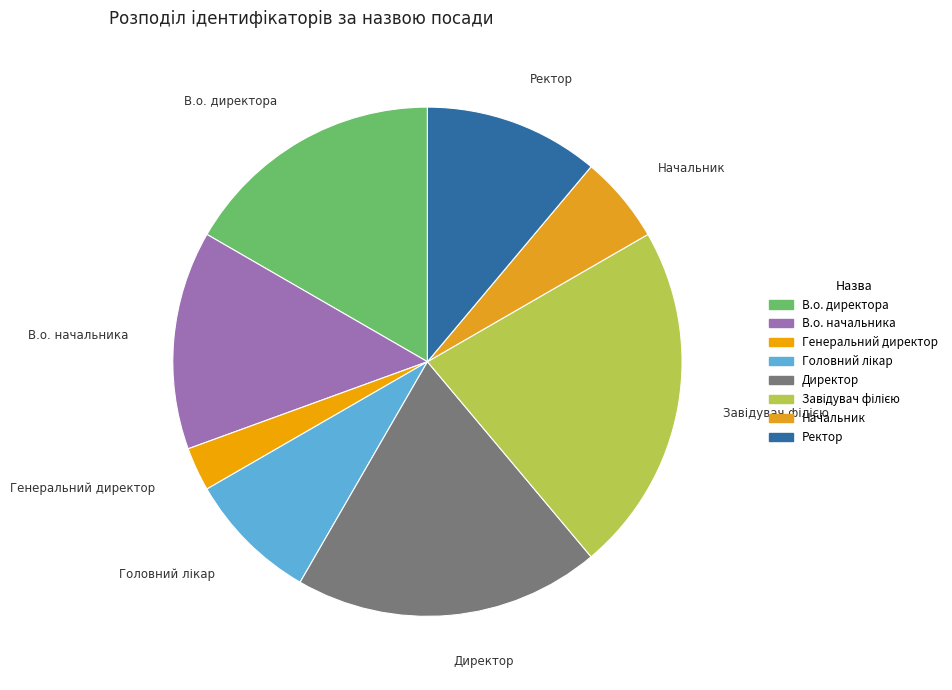

Do Генеральний директор and В.о. начальника together represent more than half of the pie?

No